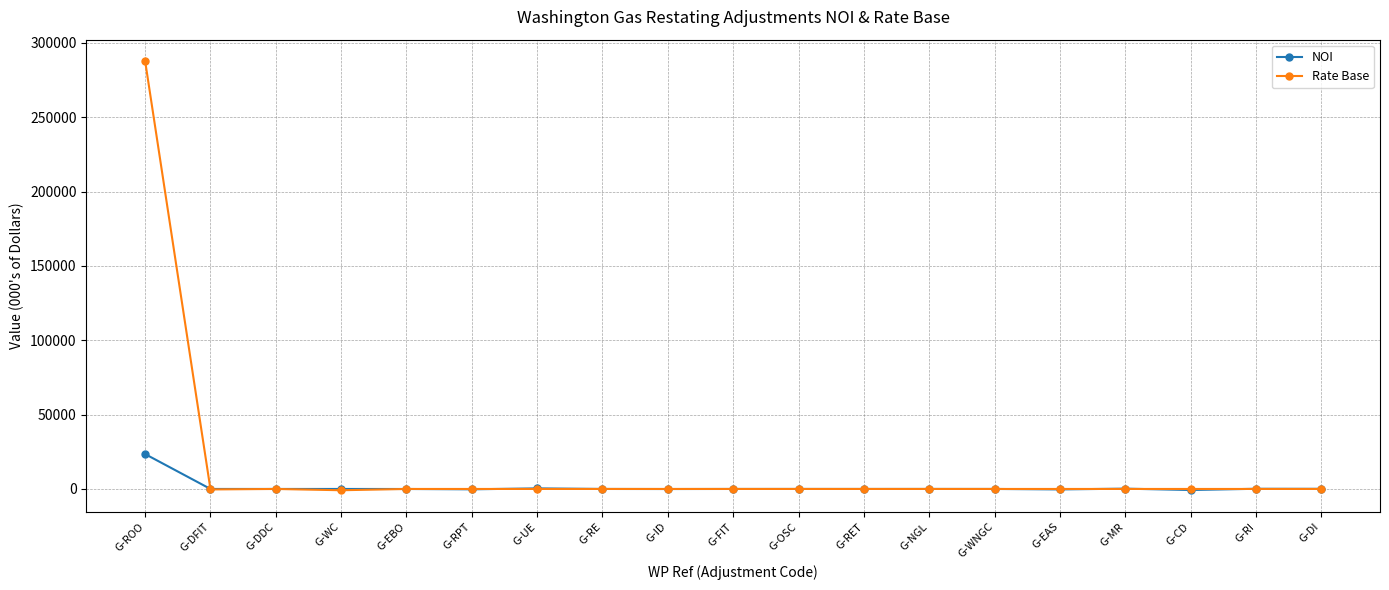

Rank the series by their average value, from highest to lowest.

Rate Base, NOI